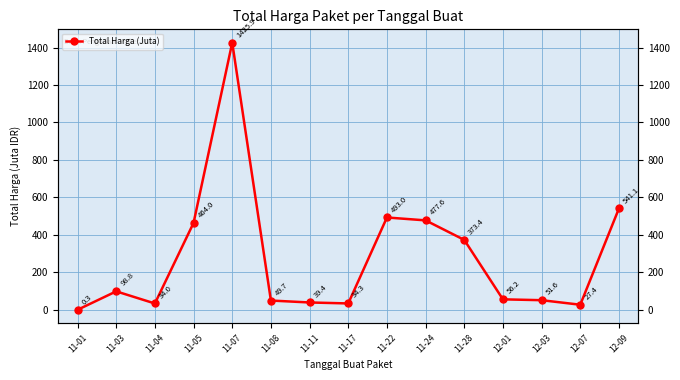

What is the label of the 8th point from the left?

11-17